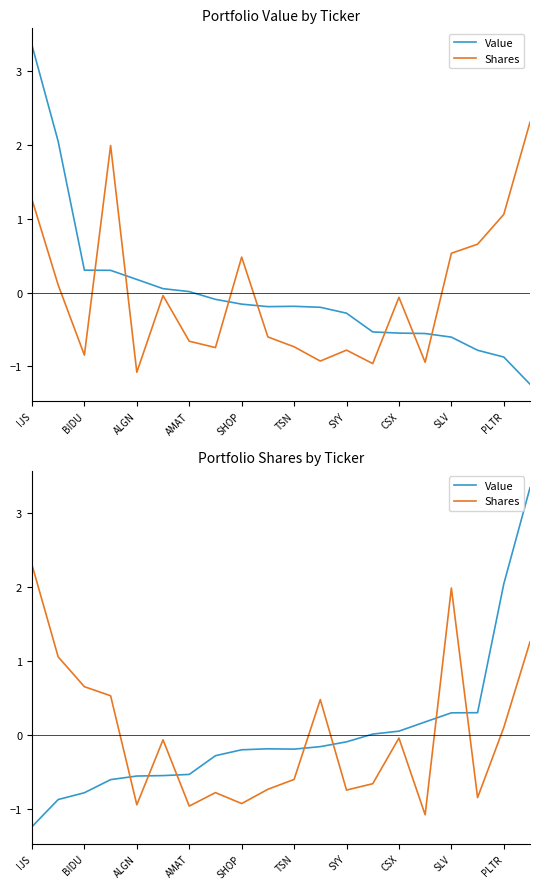

What is the sum of the Value values at 11 and 17?

0.1